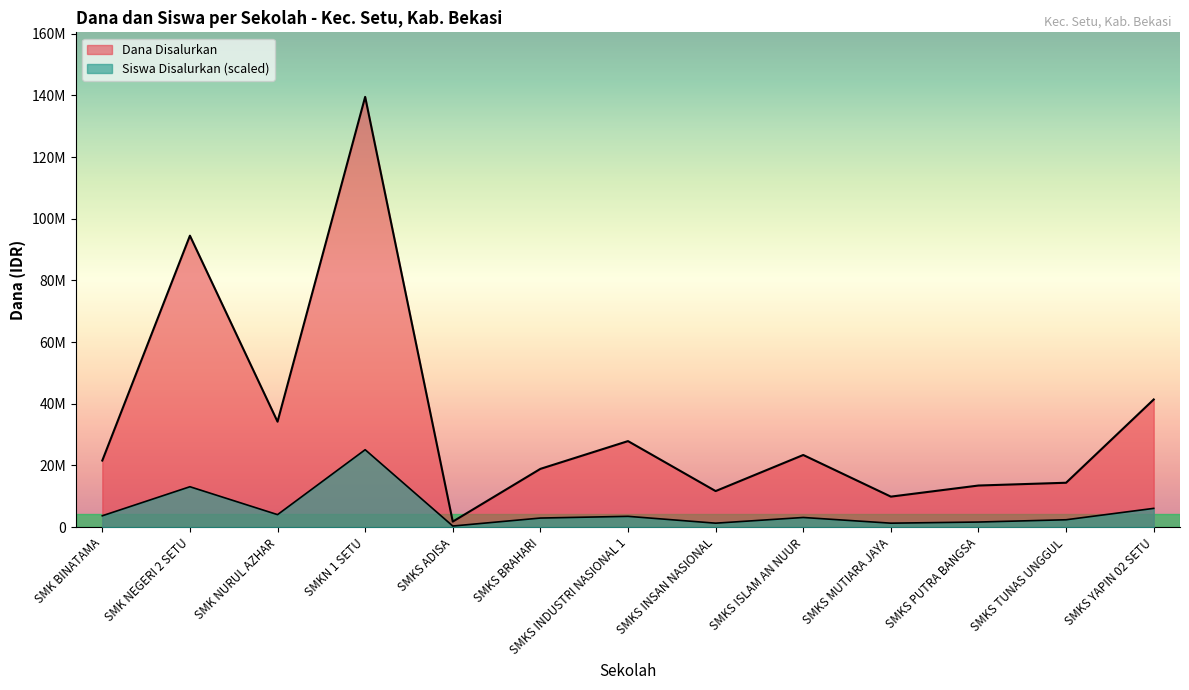

Reading left to right, what are all the values shown in this chart?

Dana Disalurkan: 21600000.0	94500000.0	34200000.0	139500000.0	1800000.0	18900000.0	27900000.0	11700000.0	23400000.0	9900000.0	13500000.0	14400000.0	41400000.0
Dana Pemberian: 3692647.1	13108897.1	4061911.8	25110000.0	369264.7	2954117.6	3508014.7	1292426.5	3138750.0	1292426.5	1661691.2	2400220.6	6092867.6